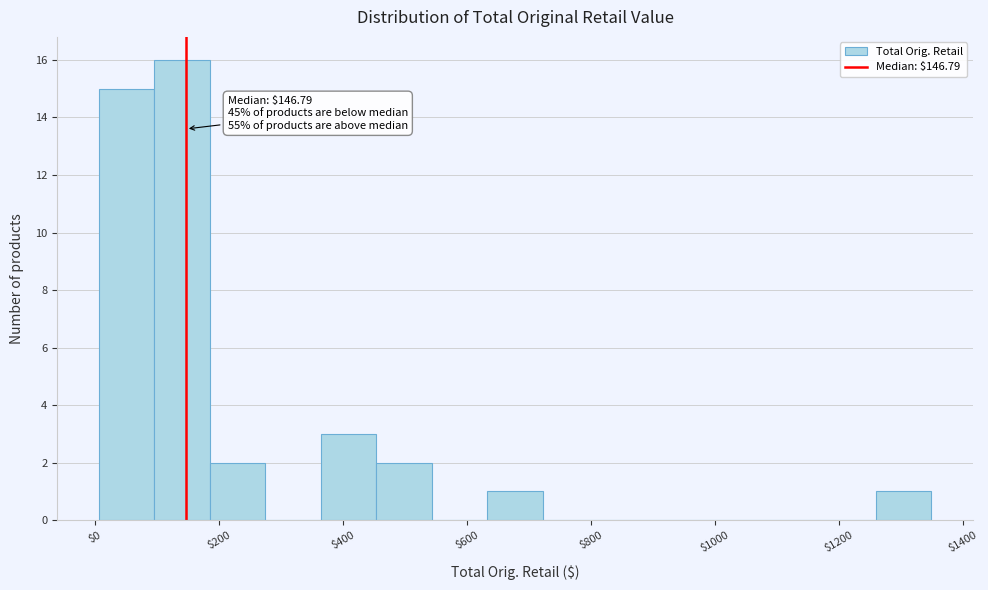

Over which range of the x-axis is the bar tallest?

100 to 180